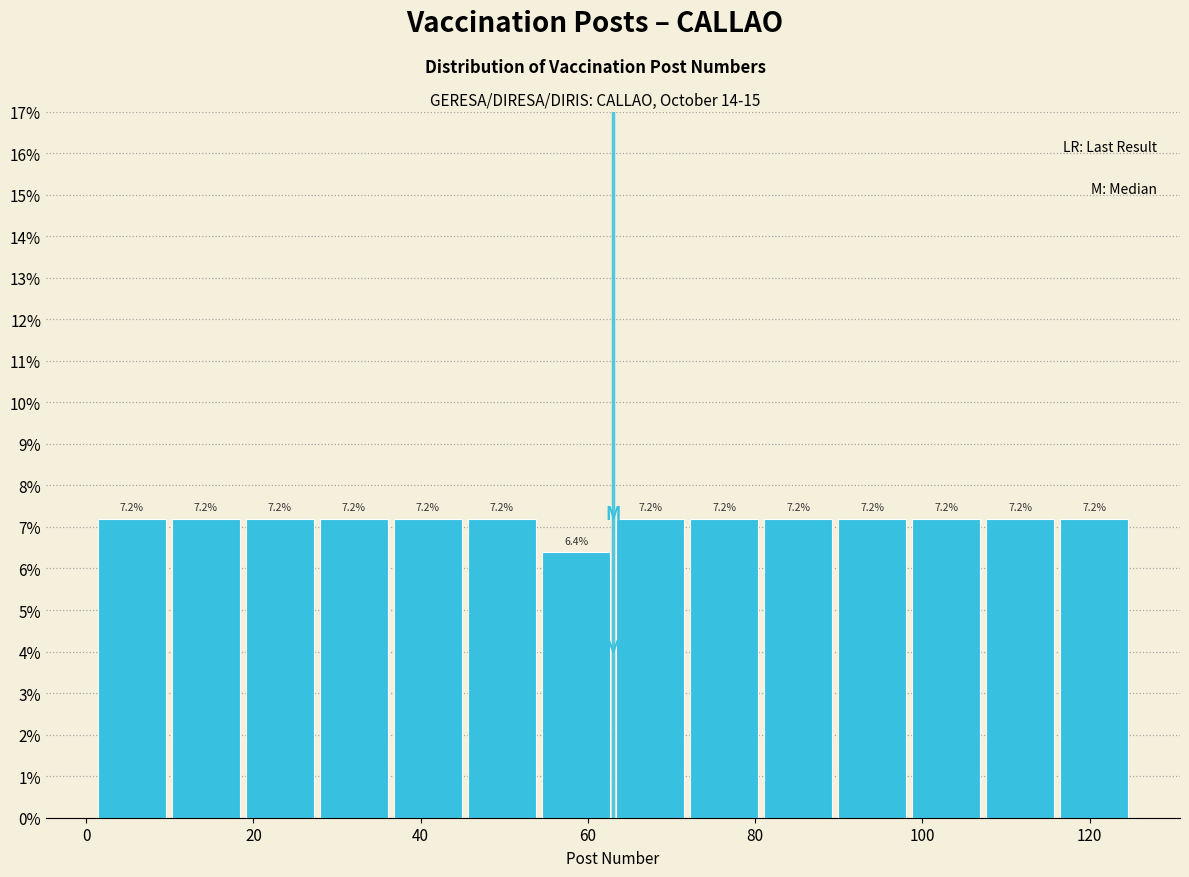

Reading left to right, transcribe this chart: for each bar, give the range it covers on the x-axis and its height. The bar edges are not printed on the chart, so give them approximately, as read against the axis.

2 to 10: 7.2
10 to 18: 7.2
18 to 28: 7.2
28 to 36: 7.2
36 to 46: 7.2
46 to 54: 7.2
54 to 64: 6.4
64 to 72: 7.2
72 to 80: 7.2
80 to 90: 7.2
90 to 98: 7.2
98 to 108: 7.2
108 to 116: 7.2
116 to 126: 7.2